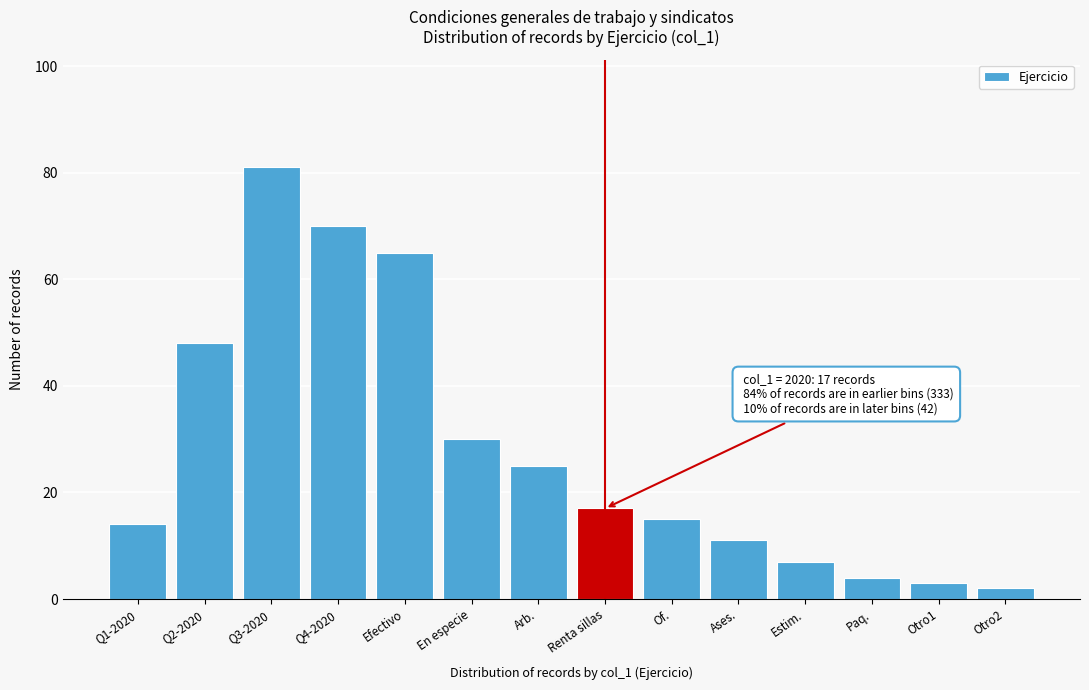

Reading left to right, extract all data points from this chart.

Q1-2020=14	Q2-2020=48	Q3-2020=81	Q4-2020=70	Efectivo=65	En especie=30	Arb.=25	Renta sillas=17	Of.=15	Ases.=11	Estim.=7	Paq.=4	Otro1=3	Otro2=2